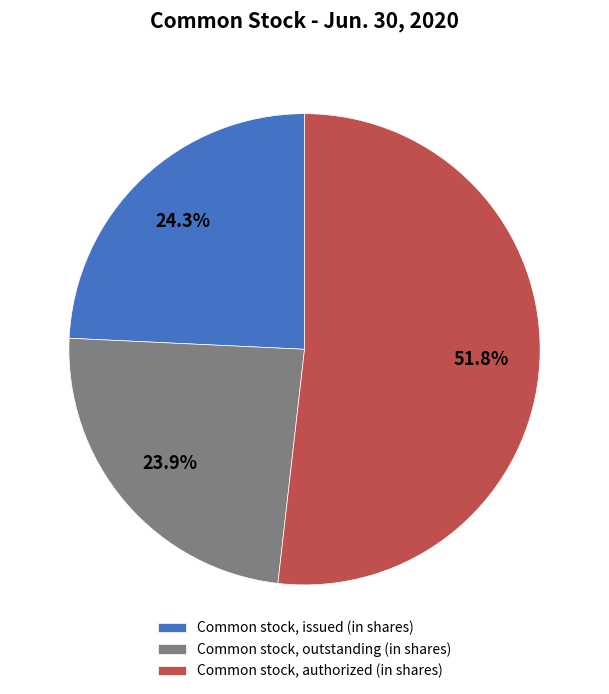

How much of the chart is everything except Common stock, issued (in shares)?

75.7%